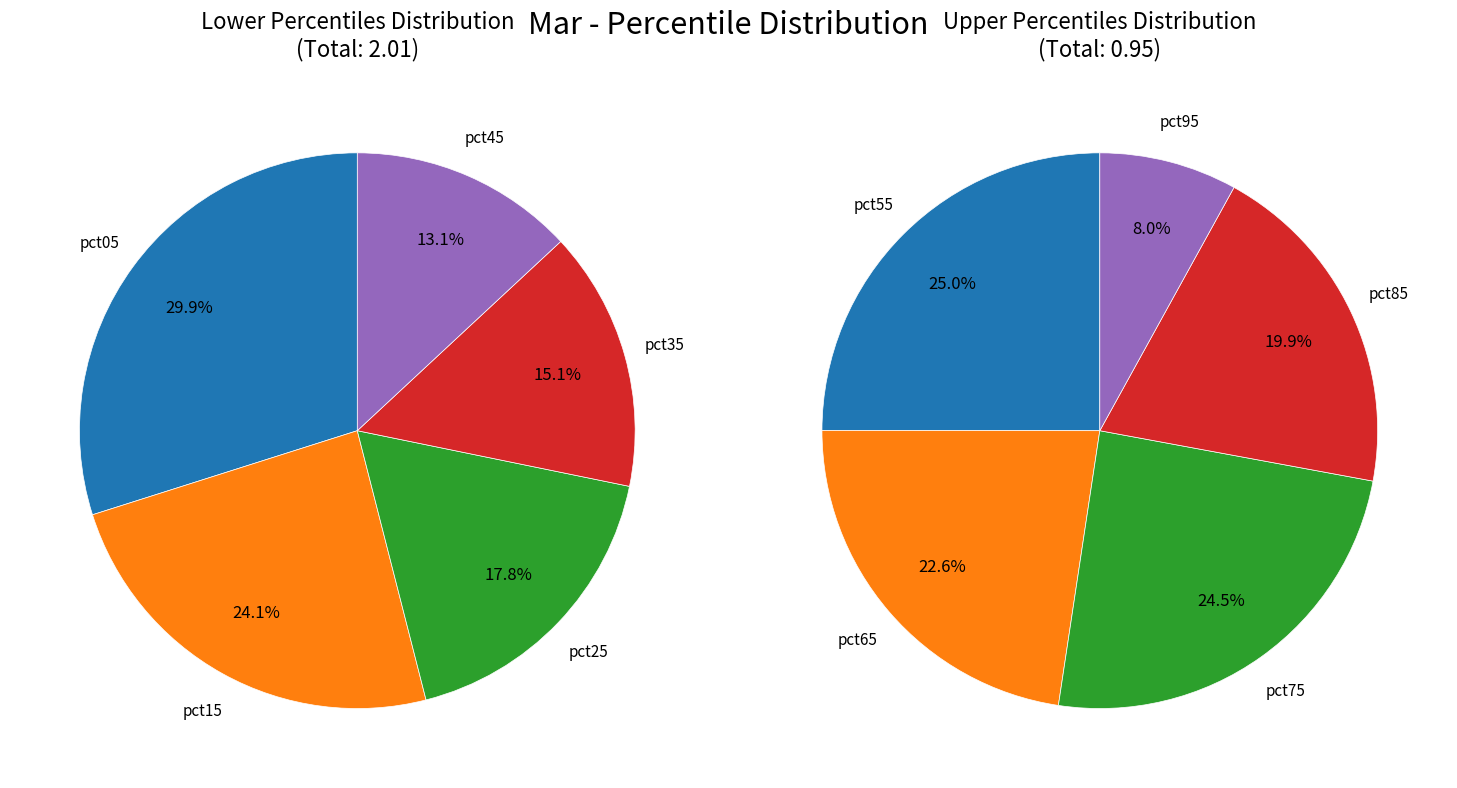

Is pct35 the majority of the pie?

No